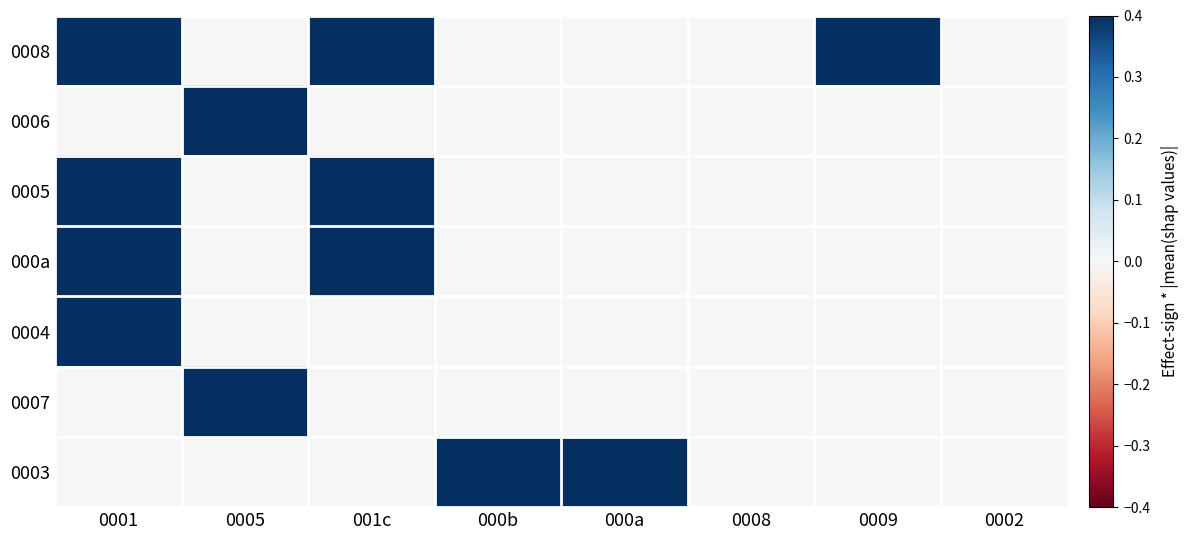

Reading right to left, what are all the values shown in this chart?

0008: 0002=0.0	0009=0.4	0008=0.0	000a=0.0	000b=0.0	001c=0.4	0005=0.0	0001=0.4
0006: 0002=0.0	0009=0.0	0008=0.0	000a=0.0	000b=0.0	001c=0.0	0005=0.4	0001=0.0
0005: 0002=0.0	0009=0.0	0008=0.0	000a=0.0	000b=0.0	001c=0.4	0005=0.0	0001=0.4
000a: 0002=0.0	0009=0.0	0008=0.0	000a=0.0	000b=0.0	001c=0.4	0005=0.0	0001=0.4
0004: 0002=0.0	0009=0.0	0008=0.0	000a=0.0	000b=0.0	001c=0.0	0005=0.0	0001=0.4
0007: 0002=0.0	0009=0.0	0008=0.0	000a=0.0	000b=0.0	001c=0.0	0005=0.4	0001=0.0
0003: 0002=0.0	0009=0.0	0008=0.0	000a=0.4	000b=0.4	001c=0.0	0005=0.0	0001=0.0